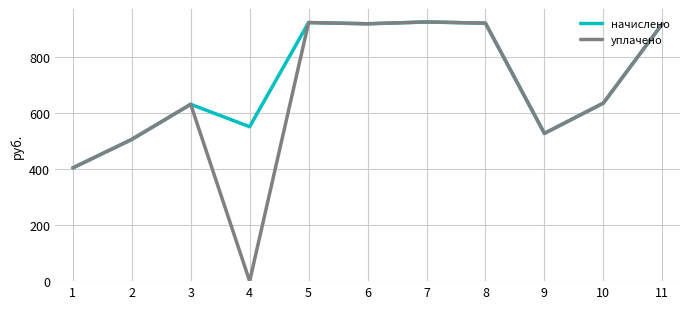

Which series changed the most between 4 and 11?

уплачено